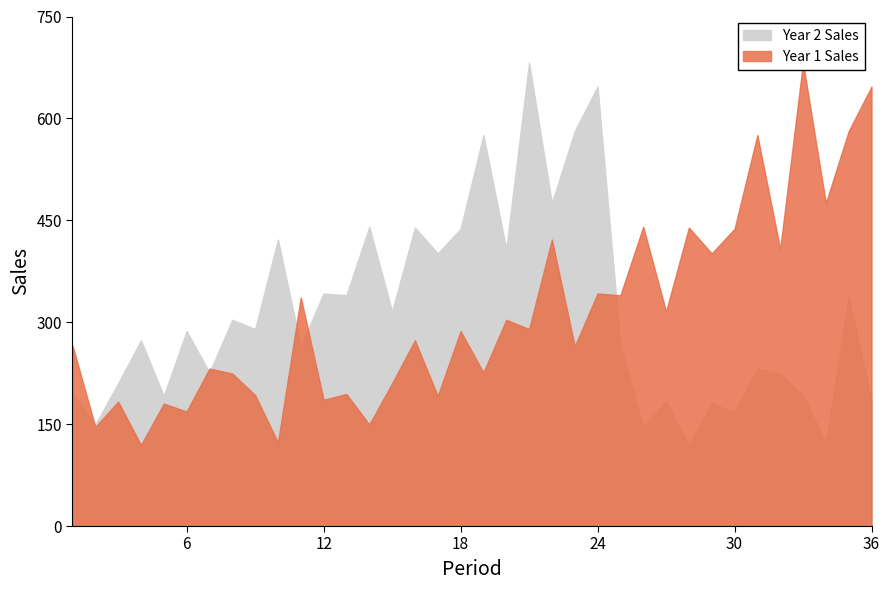

At how many categories does at least one series exceed 136?

36